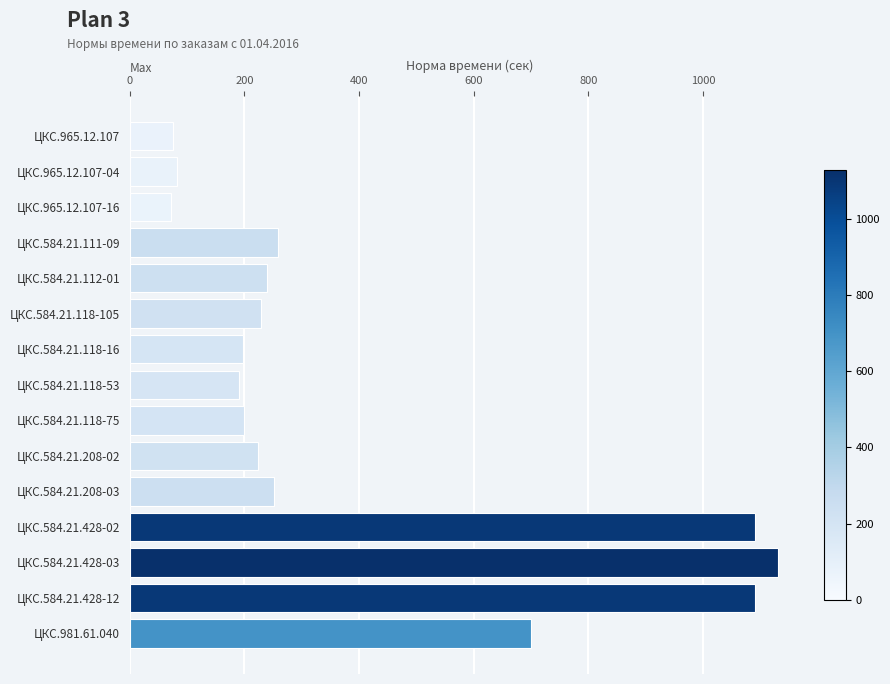

Which has a higher value, ЦКС.584.21.208-03 or ЦКС.584.21.428-12?

ЦКС.584.21.428-12